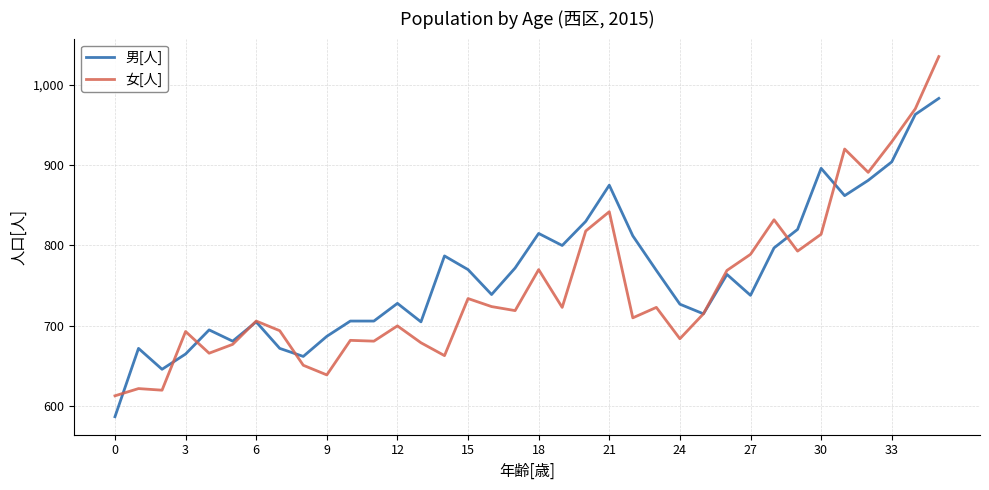

How many lines are shown in the chart?

2